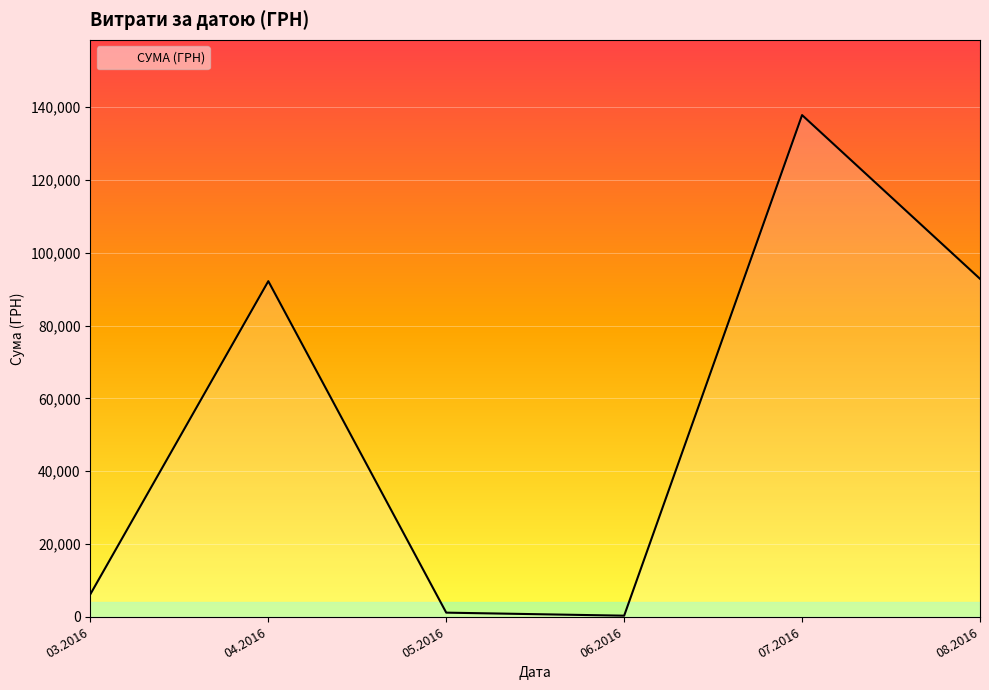

Count the number of categories in the chart.

6